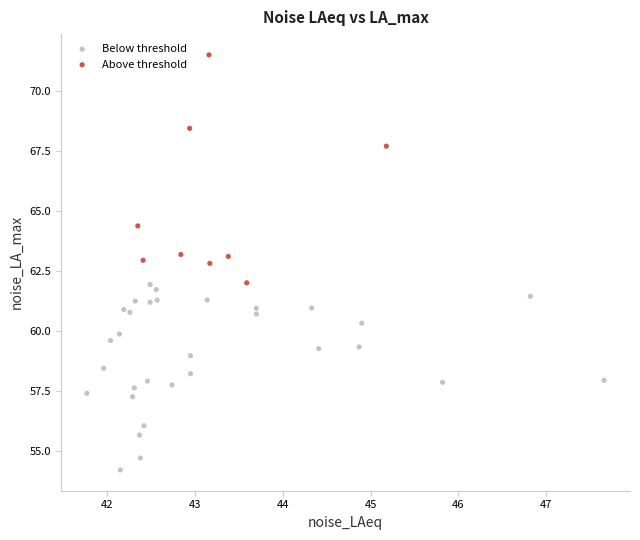

Which series reaches the maximum Y coordinate?

Above threshold